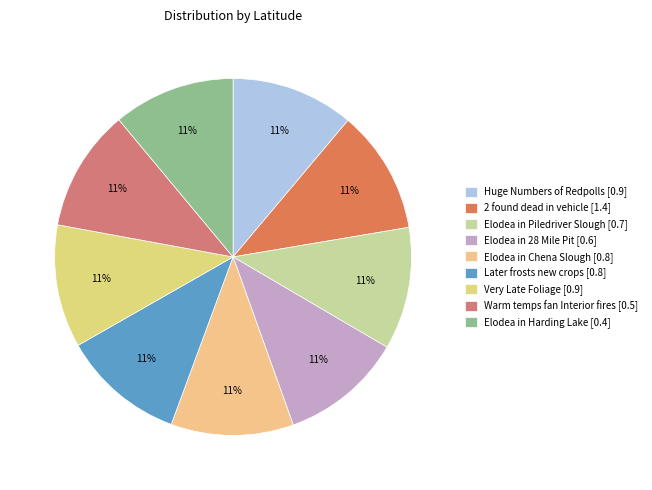

What is the change in value from Elodea in Chena Slough to Warm temps fan Interior fires?

-0.3